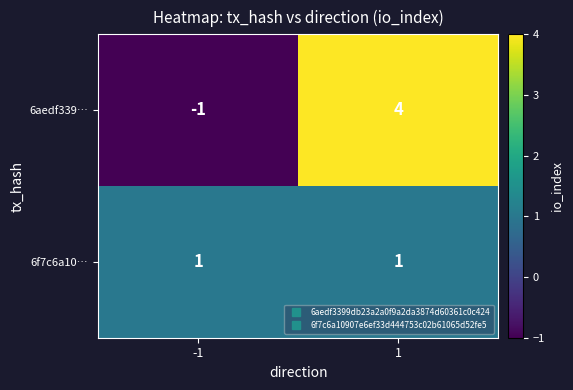

Count the number of data series in this chart.

2